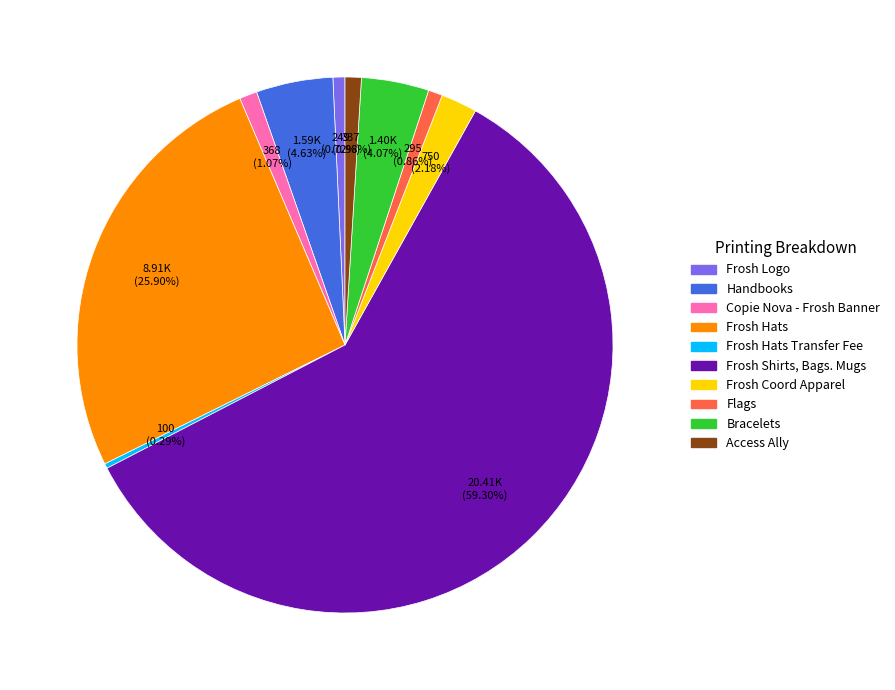

Is there a majority slice in this chart?

Yes